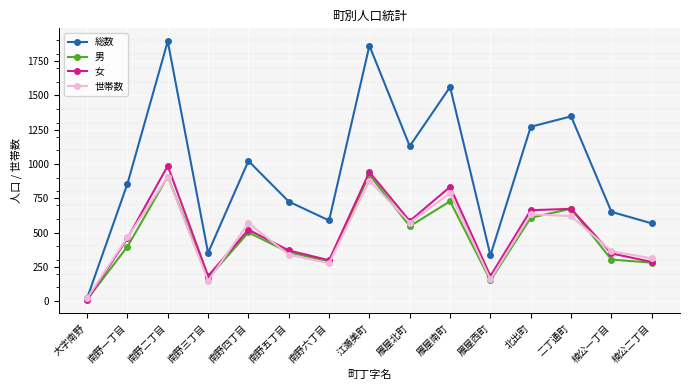

What is the difference between the maximum and minimum values in the 世帯数 series?

883